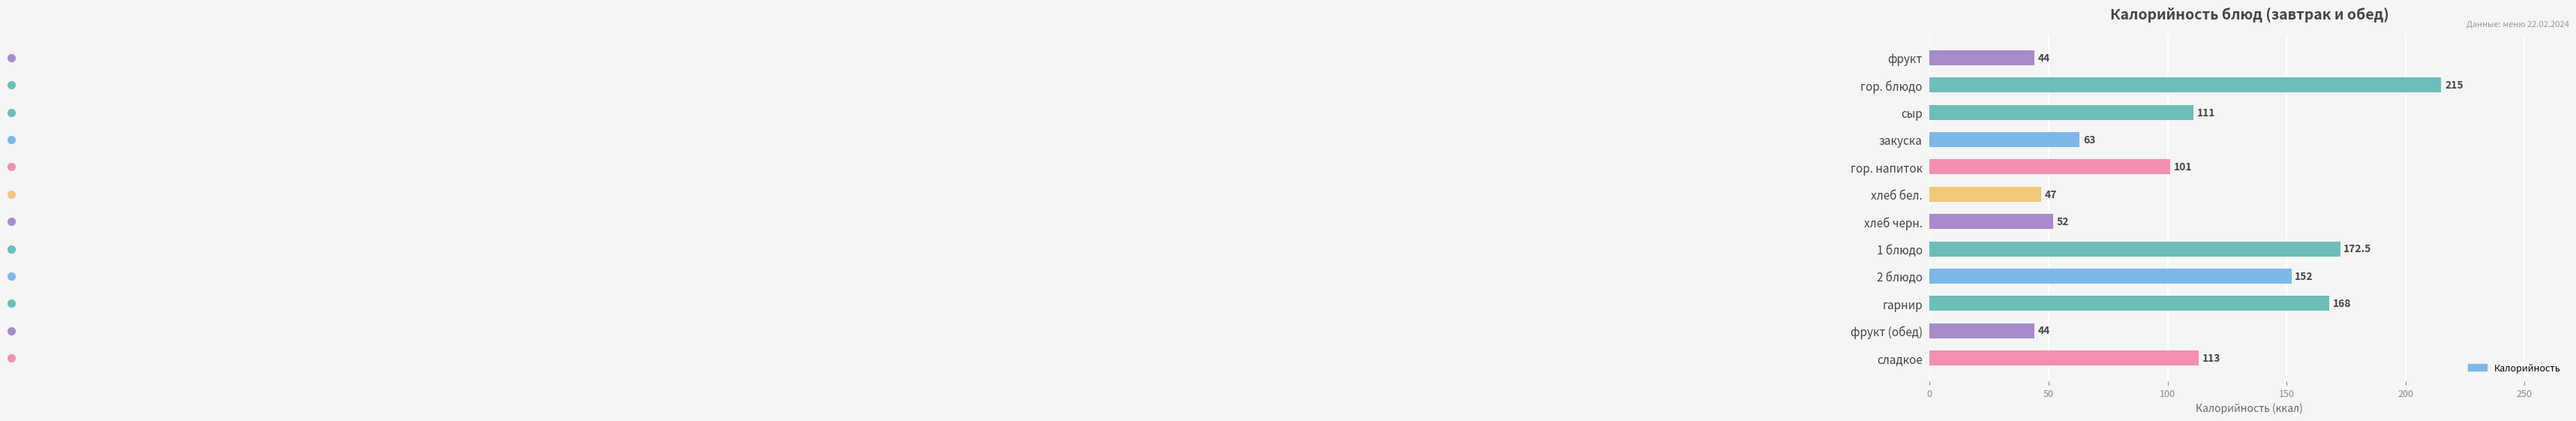

Which category has the highest value across all series?

гор. блюдо